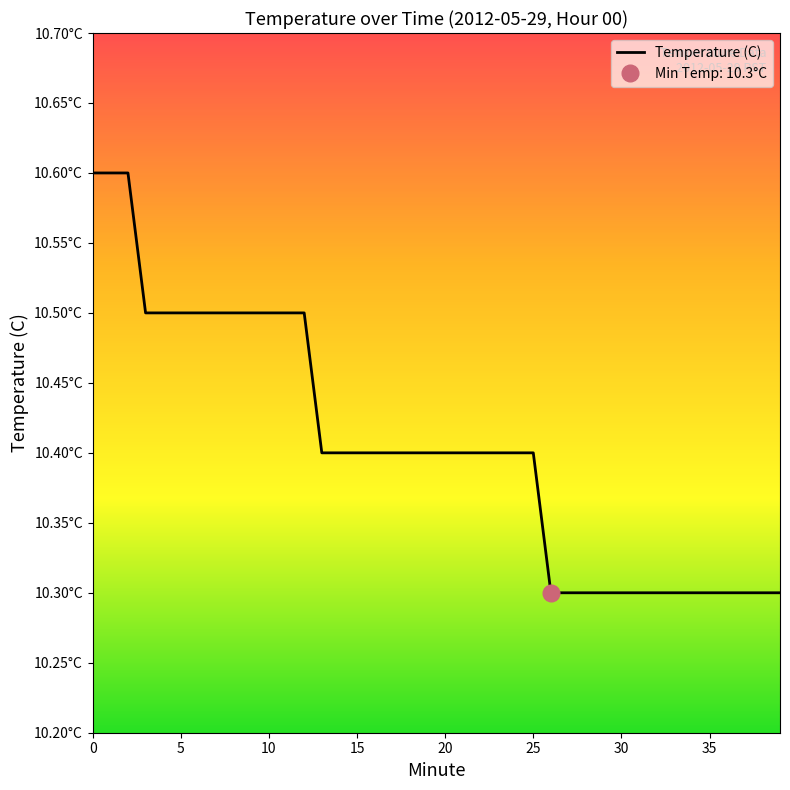

Count the number of data series in this chart.

1